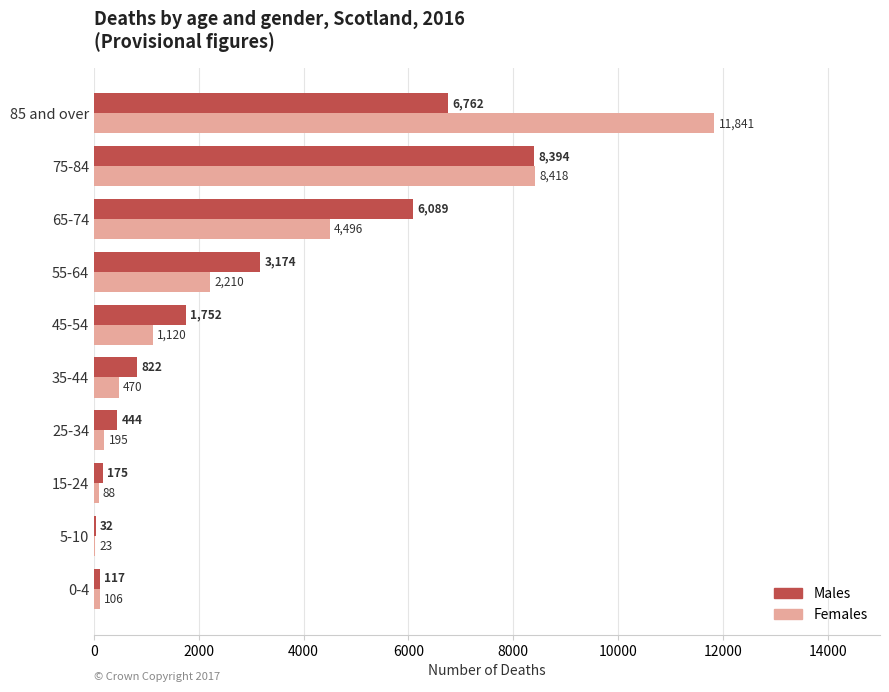

Is it true that Males equals 8394 at 75-84?

True